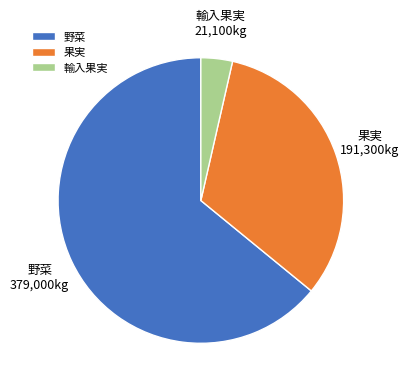

Approximately how many times larger is the value at 輸入果実 compared to 野菜?

0.1